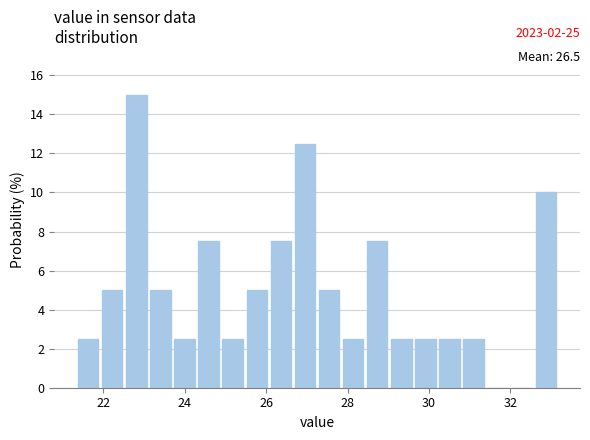

Around what value on the x-axis is the tallest bar? Give the approximate position of its centre, as read against the axis.

22.8